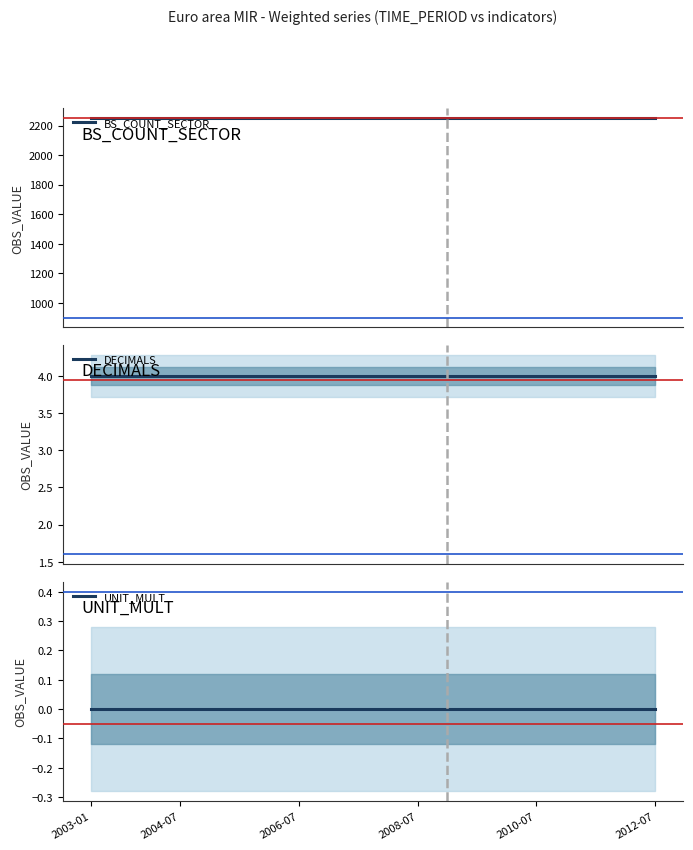

Between 2012-07 and 12, which series saw the biggest shift?

BS_COUNT_SECTOR